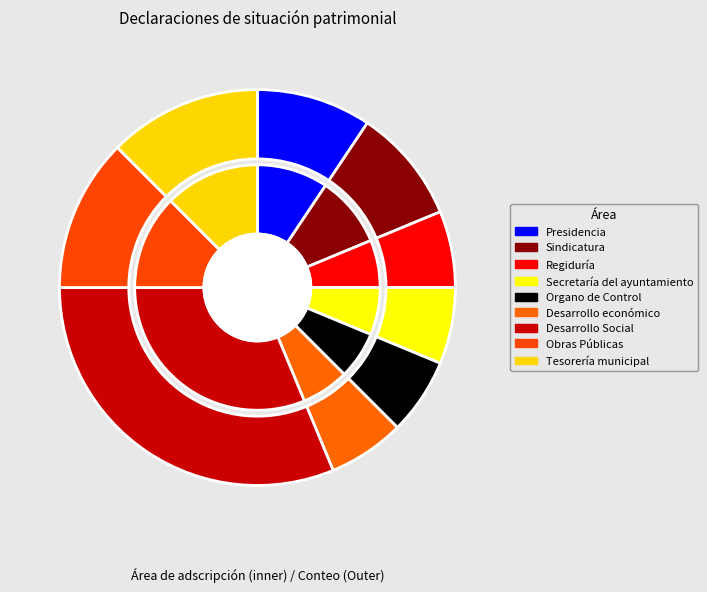

How many slices are in this pie chart?

9